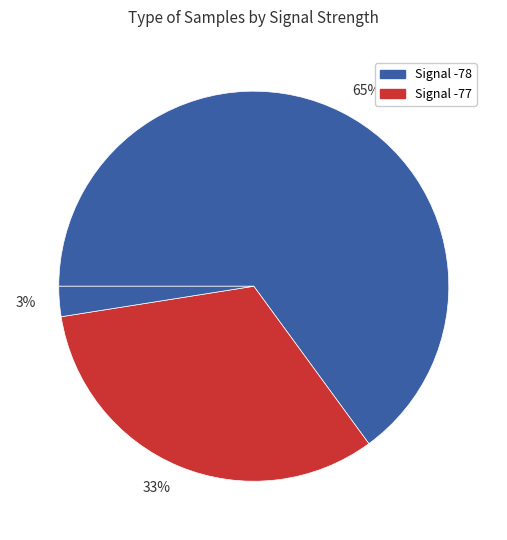

True or false: 65% accounts for 65% of the total.

True